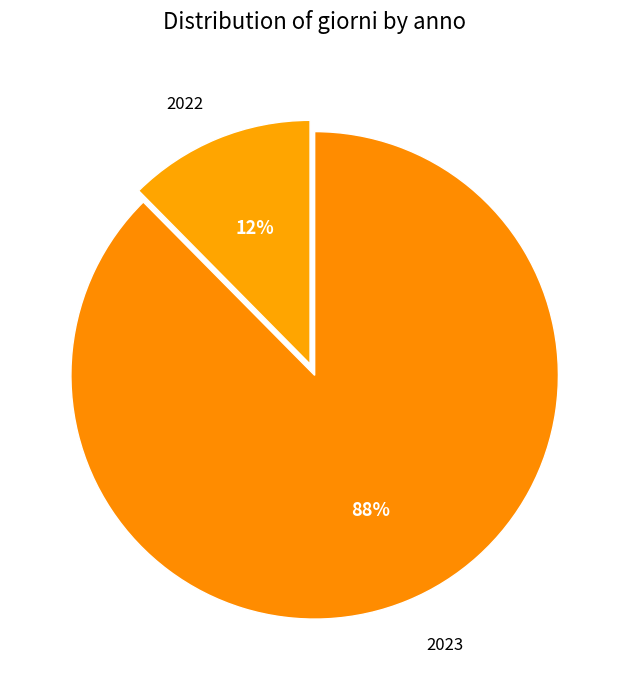

Count the number of slices in the pie.

2